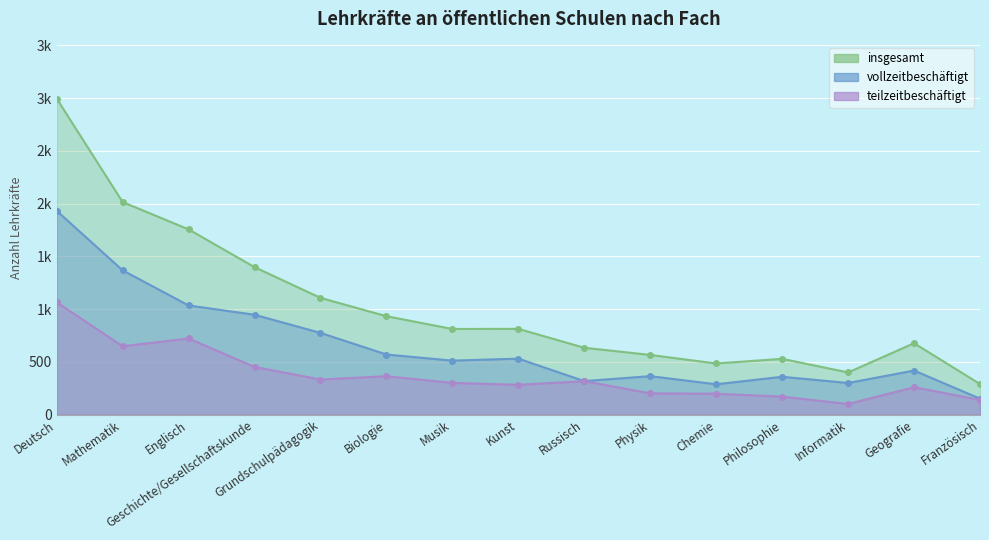

What is the value of the vollzeitbeschäftigt point at the 7th from the left?

511